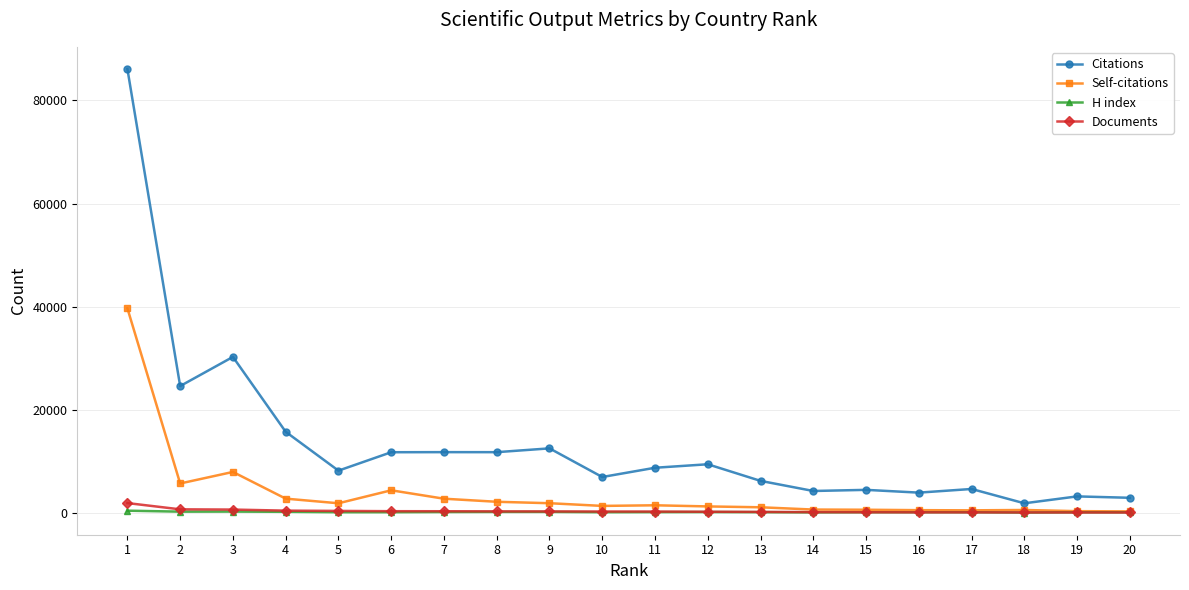

What is the value of the Citations point at the 16th from the left?

3929